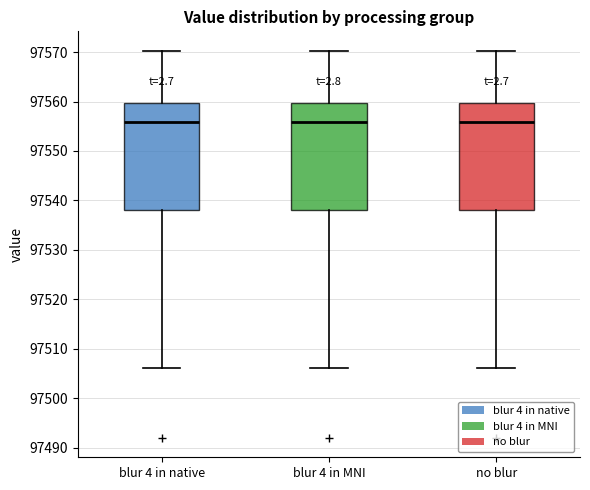

Reading left to right, transcribe this box plot: for each box, give where its median line is, the range the box spans, and where its two whiskers end, as read against the y-axis. The values are not printed on the chart, so give them approximately, as read against the axis.

blur 4 in native: median 97556, box 97538 to 97560, whiskers 97506 to 97570
blur 4 in MNI: median 97556, box 97538 to 97560, whiskers 97506 to 97570
no blur: median 97556, box 97538 to 97560, whiskers 97506 to 97570